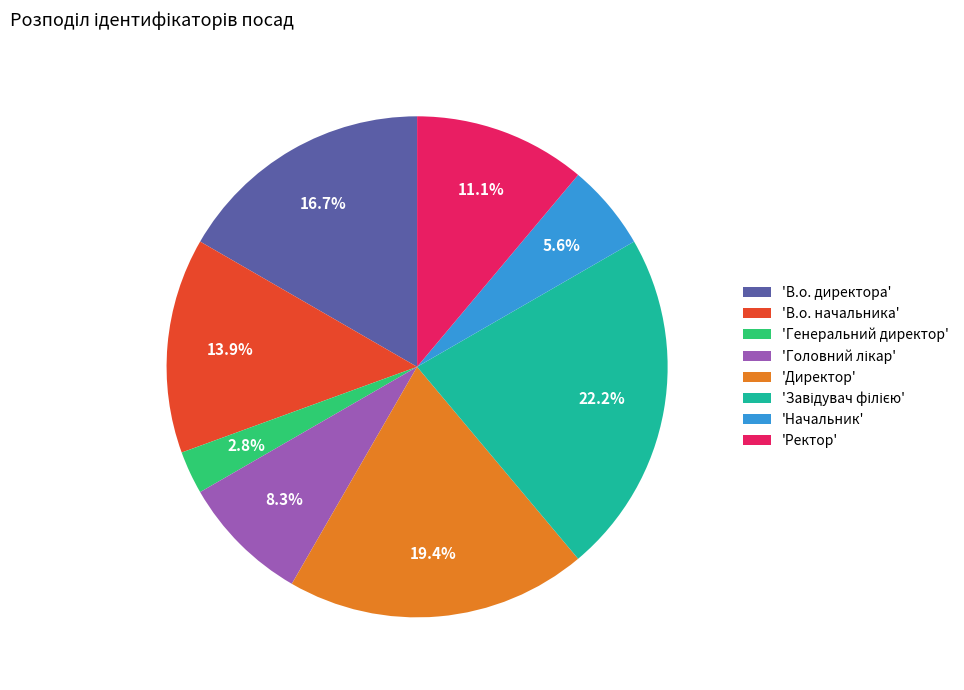

What is the smallest slice in the pie chart?

'Генеральний директор'